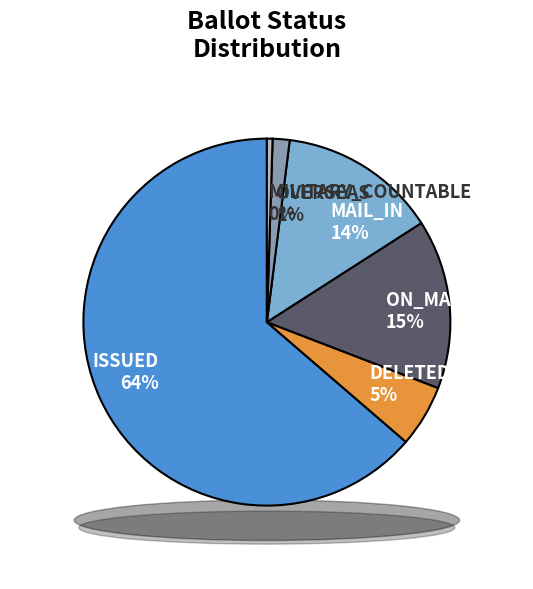

Approximately how many times larger is the value at ON_MACHINE compared to ISSUED?

0.2